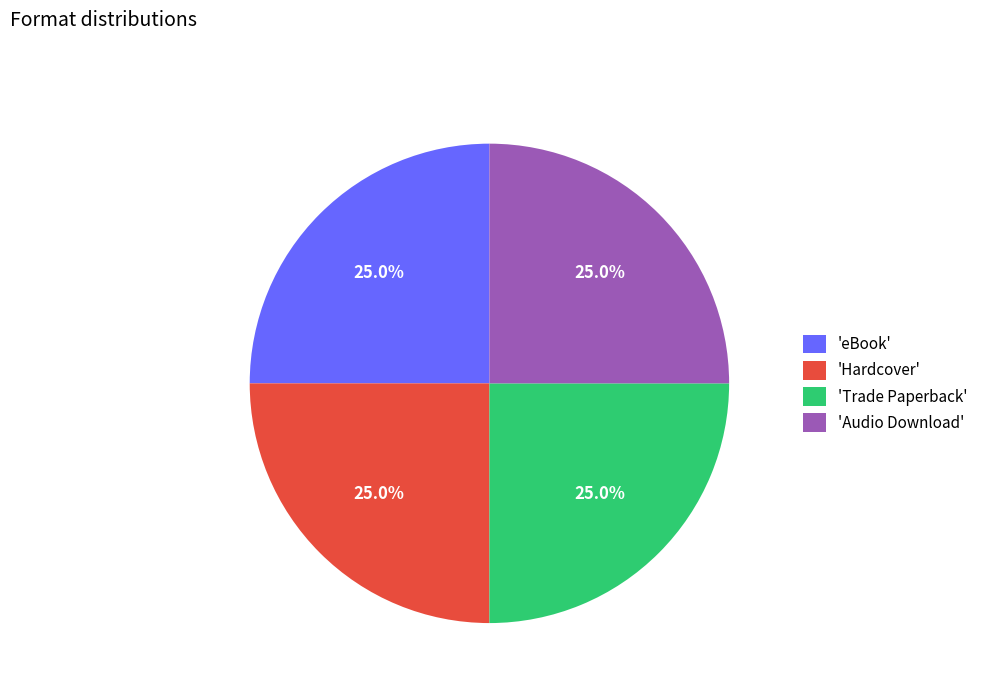

How many slices are in this pie chart?

4